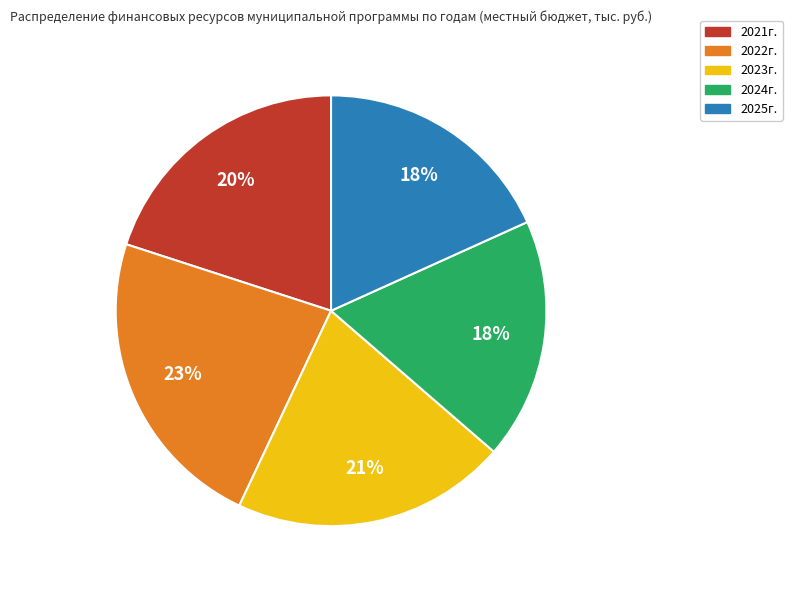

To the nearest percent, what is the average slice percentage?

20%